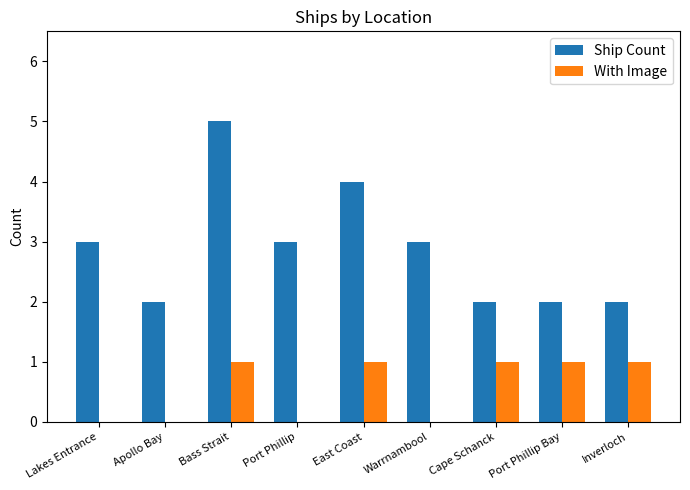

What is the greatest value displayed?

5